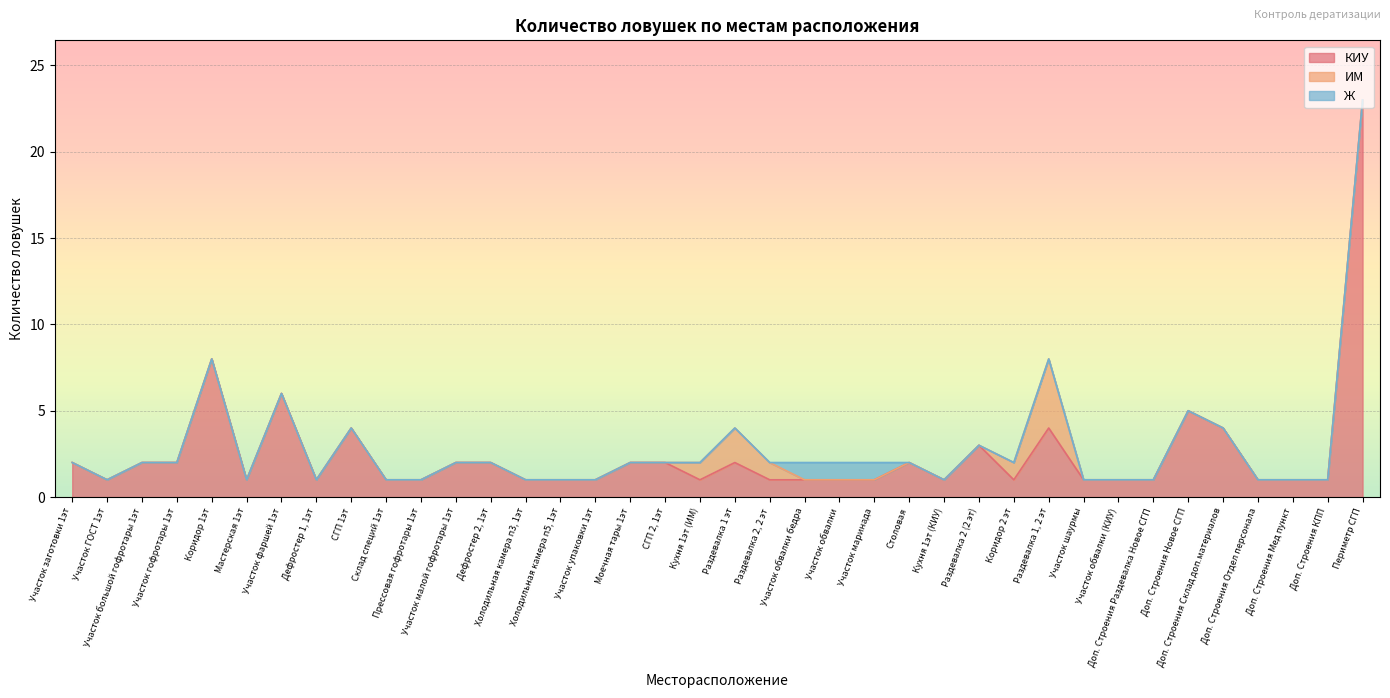

Where is the first local minimum for КИУ?

Участок ГОСТ 1эт